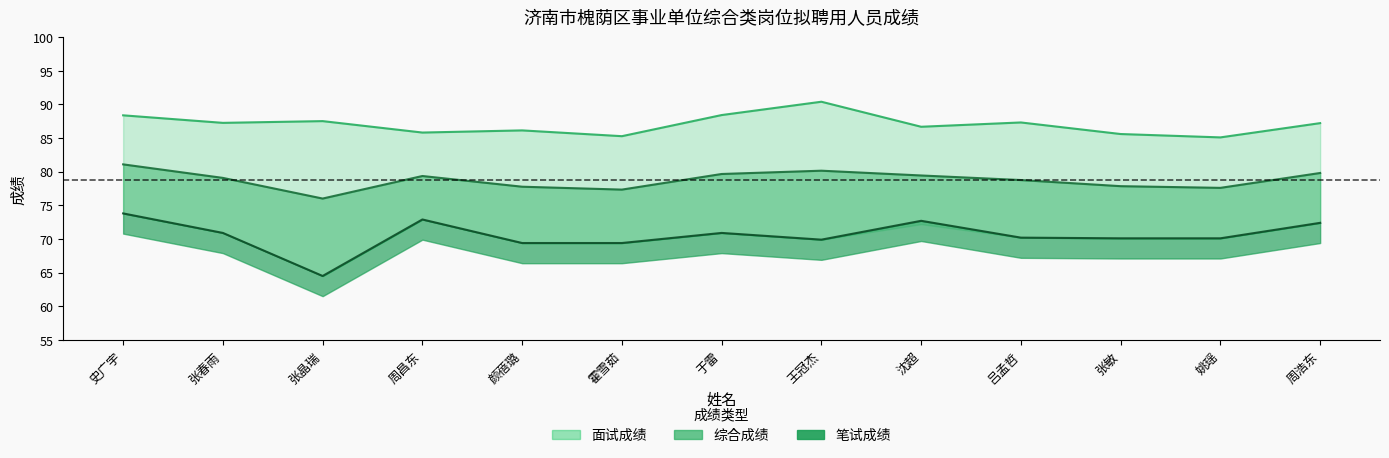

What is the difference between the maximum and second lowest values in the 综合成绩 series?

3.8